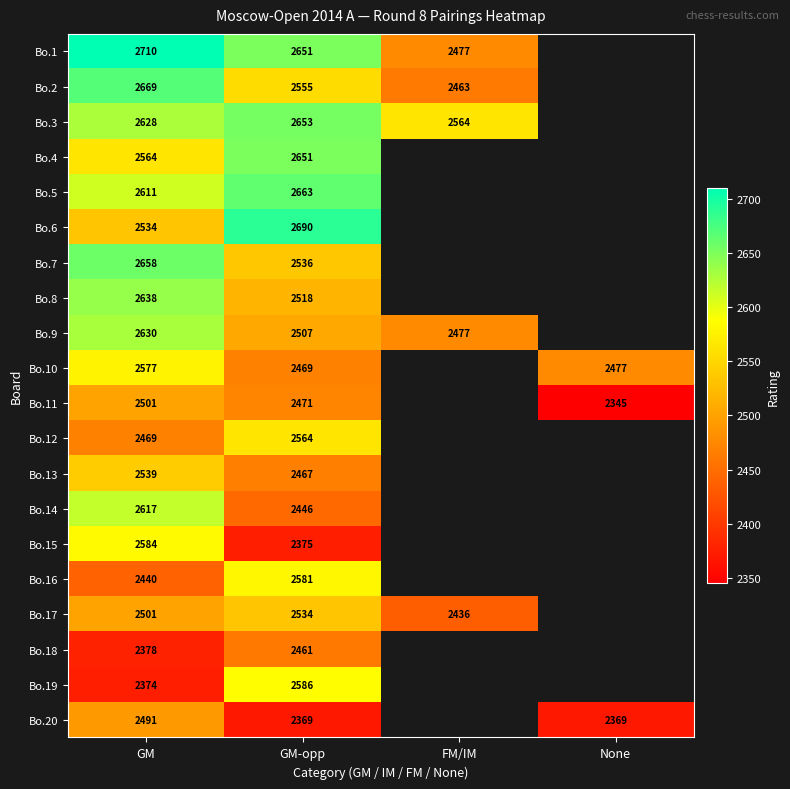

What is the sum of the Bo.13 values at GM and GM-opp?

5006